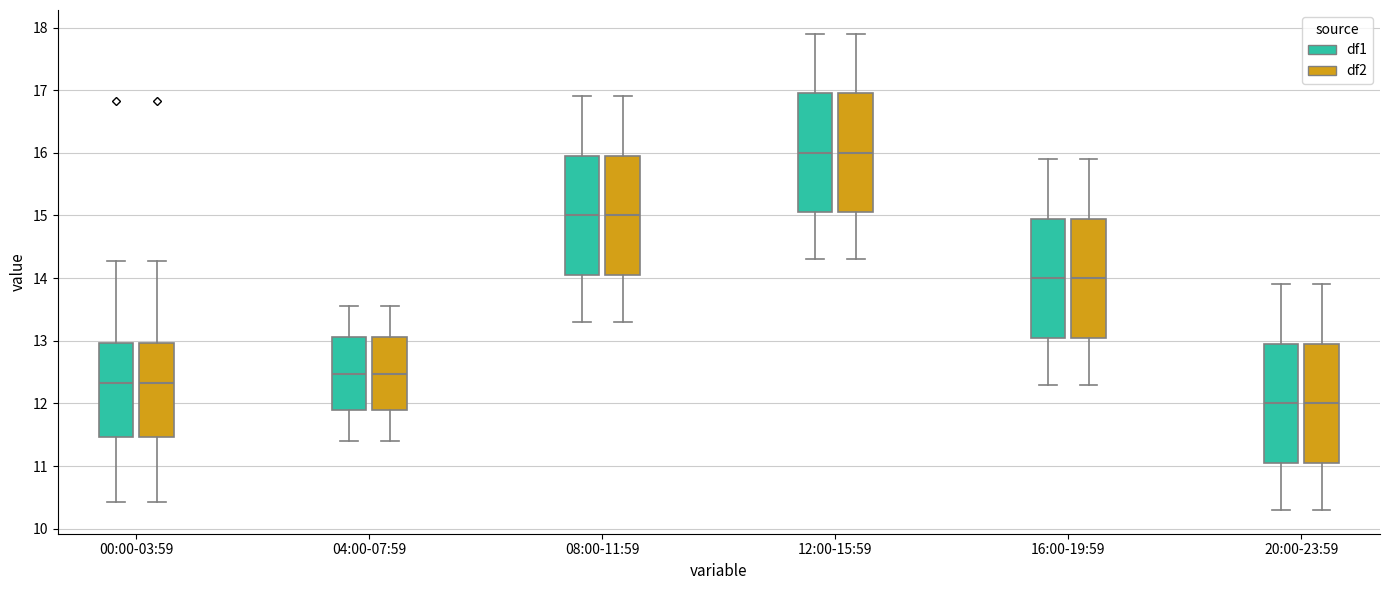

Where does the median line of the box for 16:00-19:59 (df2) sit on the y-axis? The values are not printed on the chart, so give them approximately, as read against the axis.

14.0